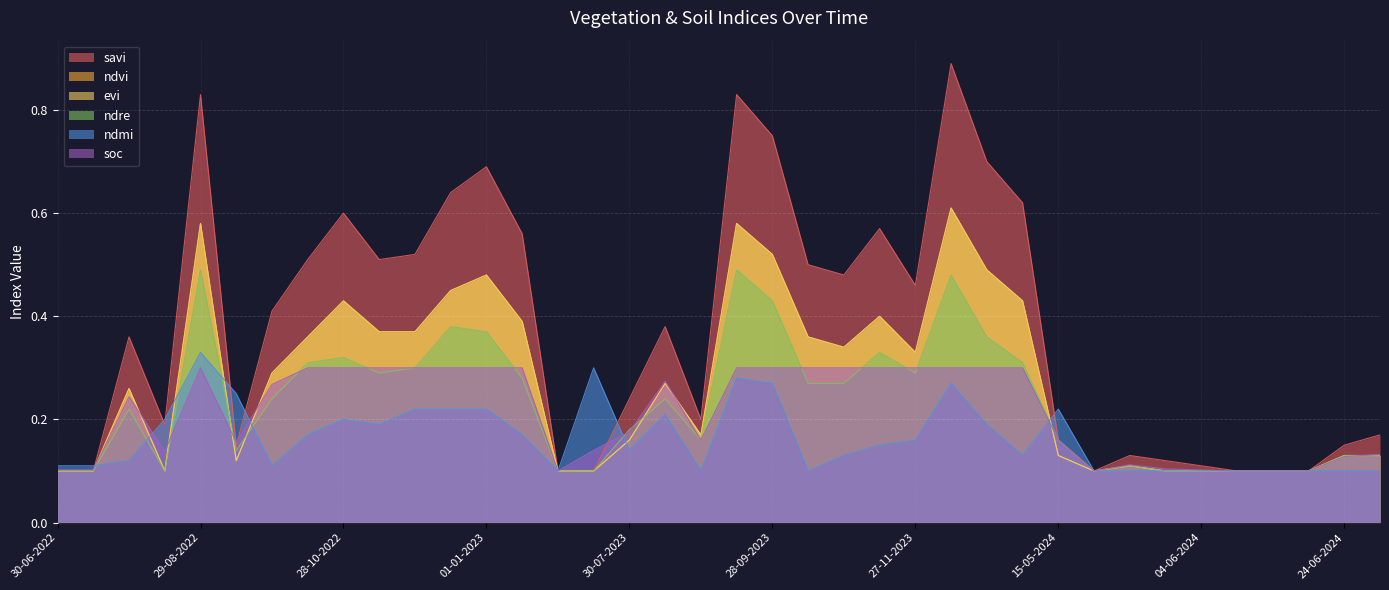

What are all the series names shown in the legend?

savi, ndvi, evi, ndre, ndmi, soc